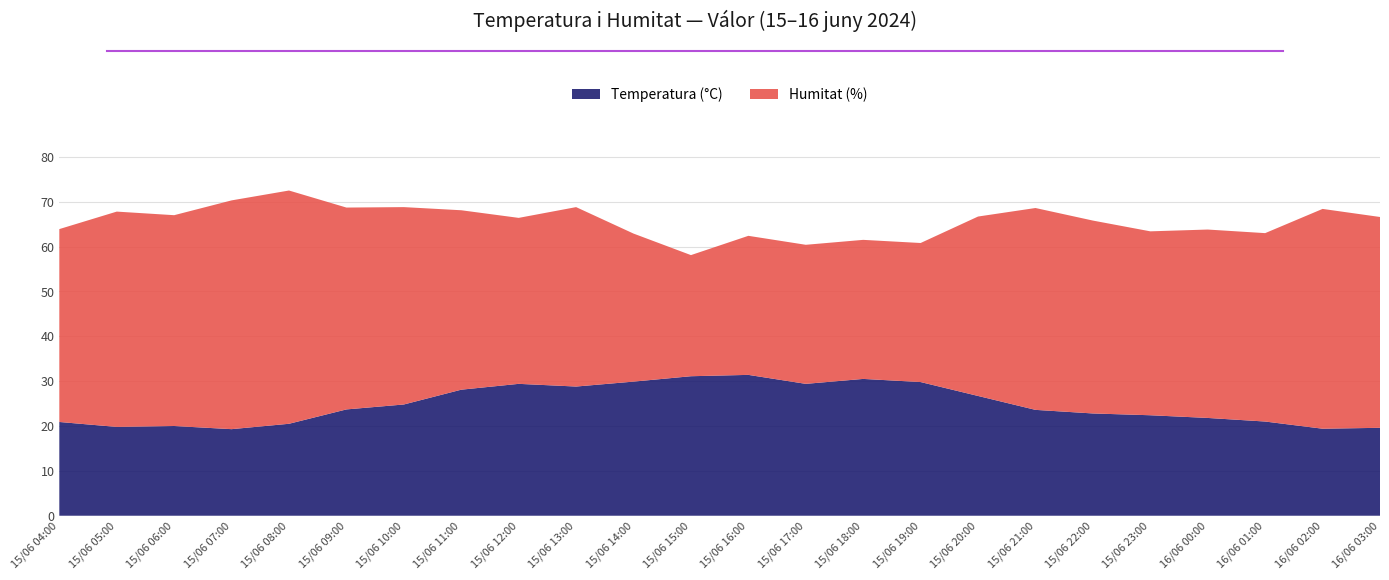

Reading left to right, transcribe all the data shown in this chart.

Temperatura (°C): 15/06 04:00=20.9	15/06 05:00=19.8	15/06 06:00=20.0	15/06 07:00=19.3	15/06 08:00=20.5	15/06 09:00=23.7	15/06 10:00=24.8	15/06 11:00=28.1	15/06 12:00=29.4	15/06 13:00=28.8	15/06 14:00=29.9	15/06 15:00=31.1	15/06 16:00=31.4	15/06 17:00=29.4	15/06 18:00=30.5	15/06 19:00=29.8	15/06 20:00=26.7	15/06 21:00=23.6	15/06 22:00=22.8	15/06 23:00=22.4	16/06 00:00=21.8	16/06 01:00=21.0	16/06 02:00=19.4	16/06 03:00=19.6
Humitat (%): 15/06 04:00=43.0	15/06 05:00=48.0	15/06 06:00=47.0	15/06 07:00=51.0	15/06 08:00=52.0	15/06 09:00=45.0	15/06 10:00=44.0	15/06 11:00=40.0	15/06 12:00=37.0	15/06 13:00=40.0	15/06 14:00=33.0	15/06 15:00=27.0	15/06 16:00=31.0	15/06 17:00=31.0	15/06 18:00=31.0	15/06 19:00=31.0	15/06 20:00=40.0	15/06 21:00=45.0	15/06 22:00=43.0	15/06 23:00=41.0	16/06 00:00=42.0	16/06 01:00=42.0	16/06 02:00=49.0	16/06 03:00=47.0